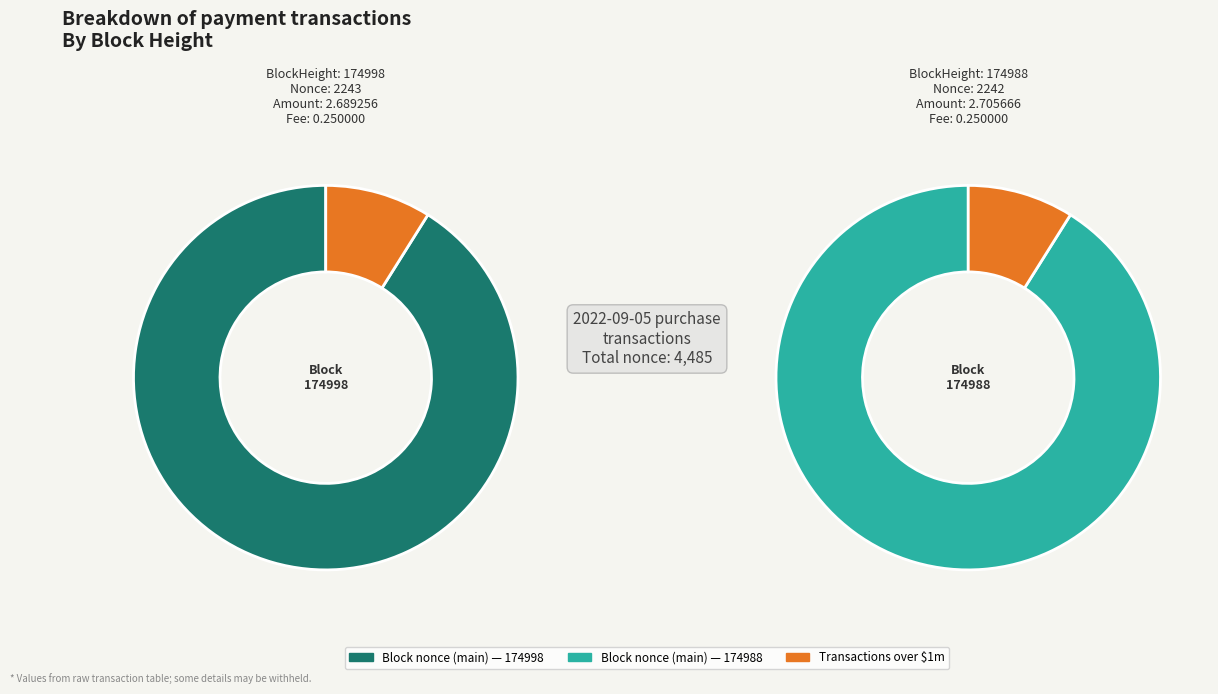

Count the number of slices in the pie.

2